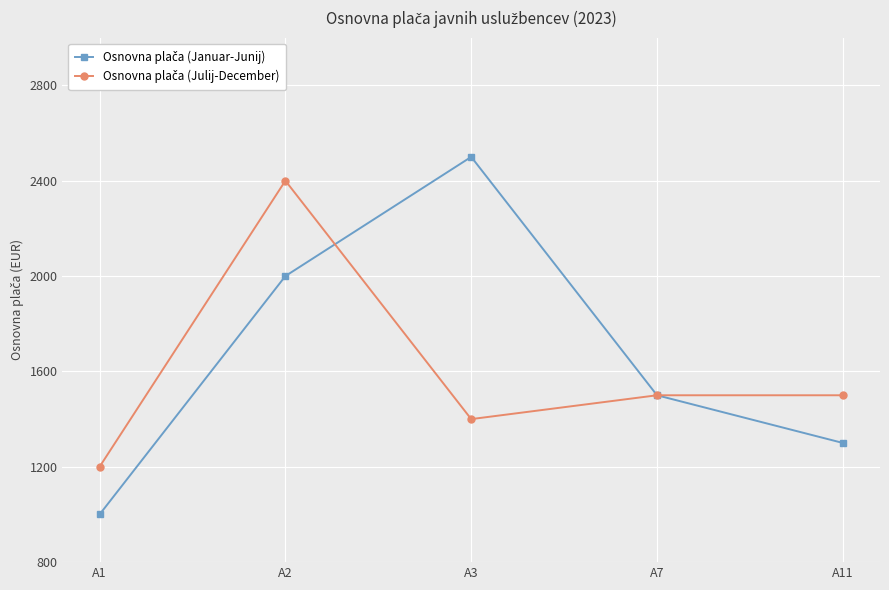

What is the spread (max minus min) of values at A3?

1100